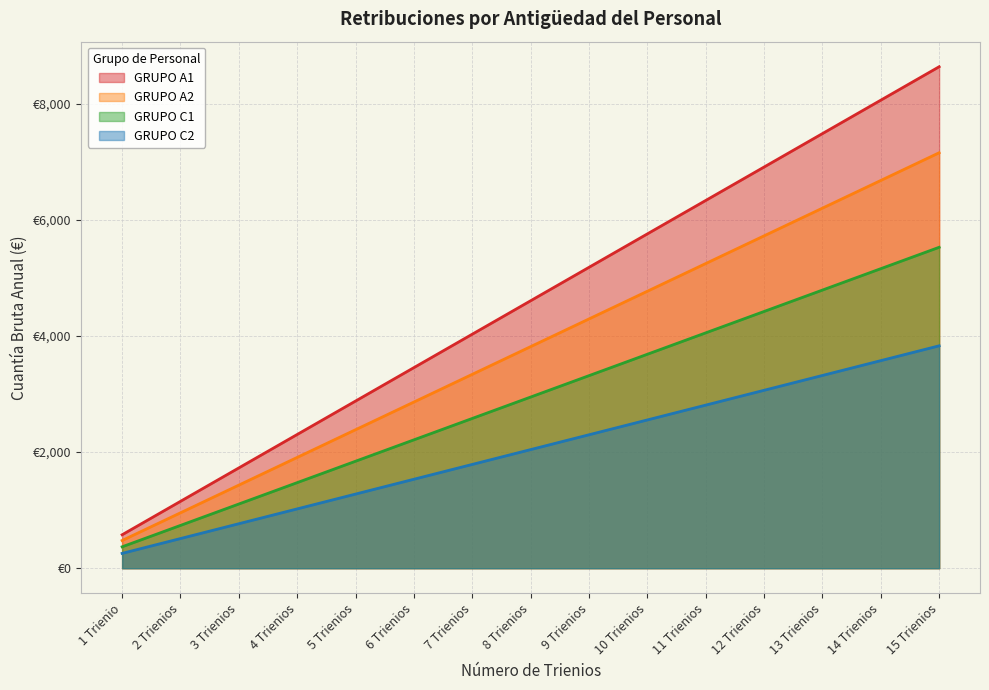

At which category is the sum across all series the highest?

15 Trienios